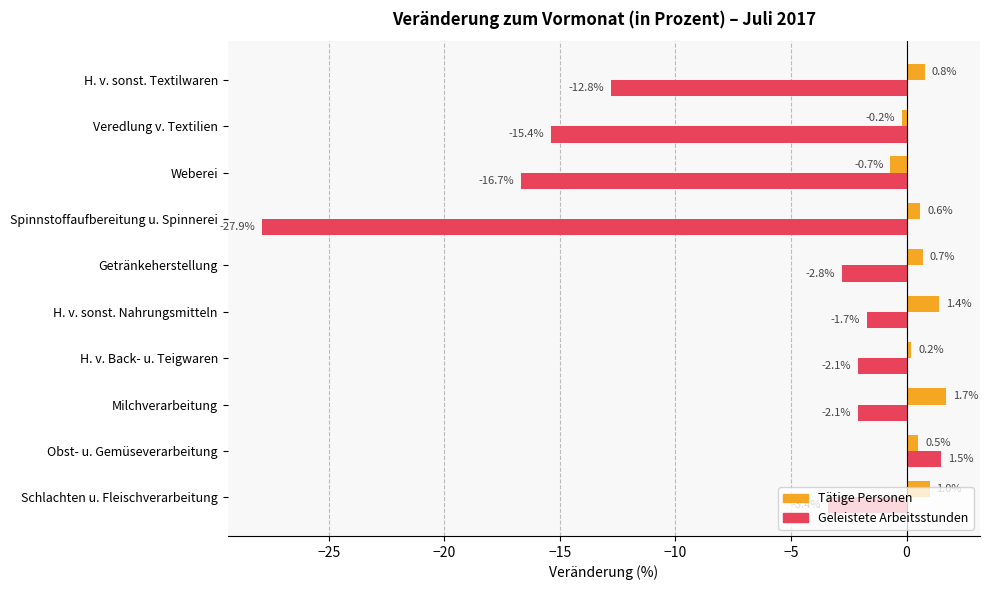

Which series changed the most between Spinnstoffaufbereitung u. Spinnerei and Veredlung v. Textilien?

Geleistete Arbeitsstunden